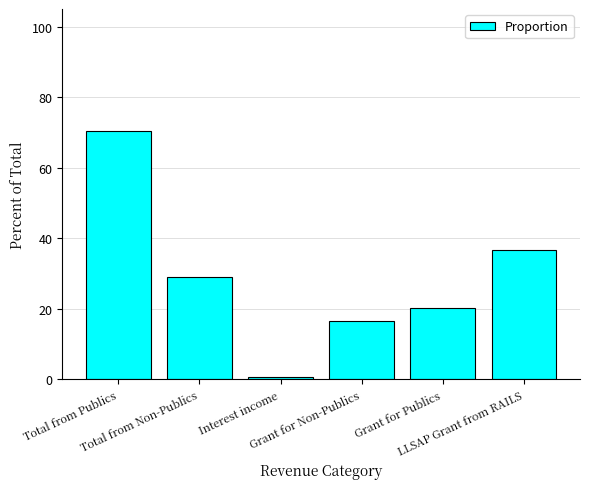

Count the number of categories in the chart.

6